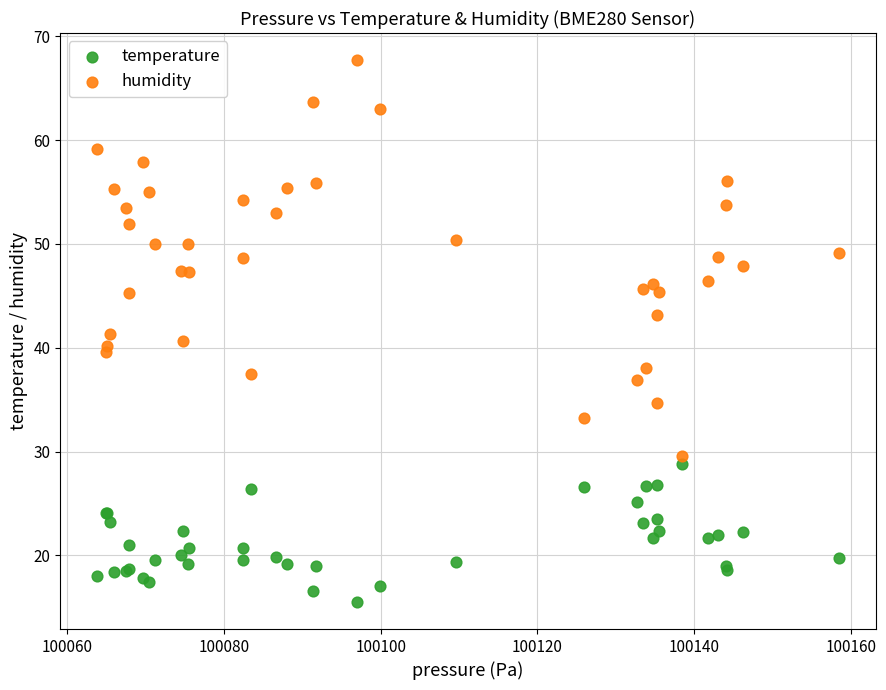

Which series reaches the minimum Y coordinate?

temperature